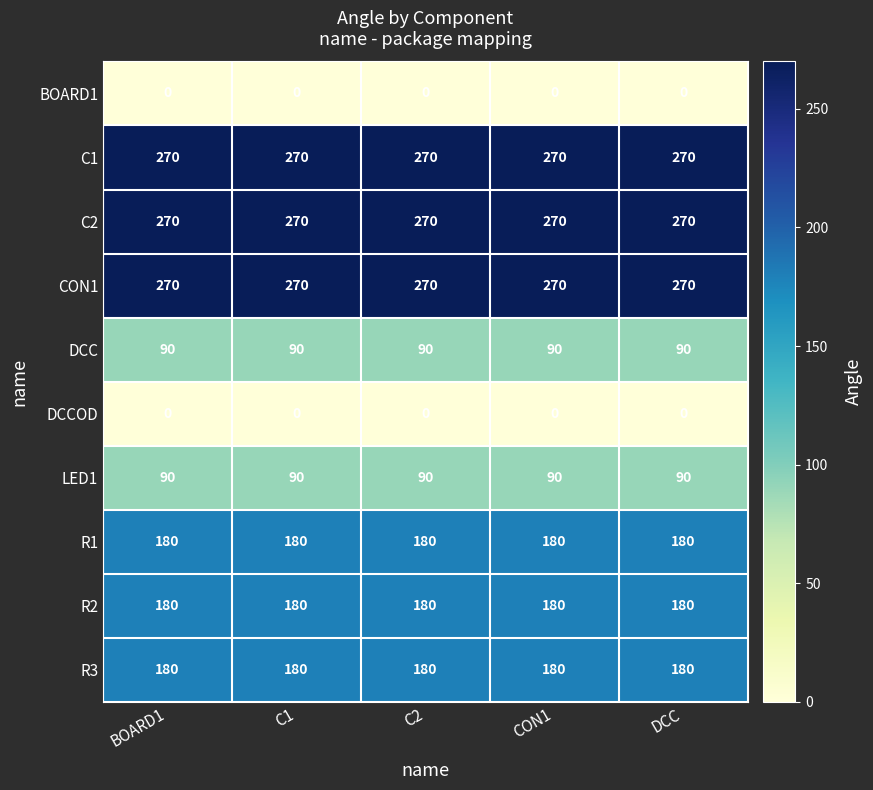

At how many categories does at least one series exceed 100?

5